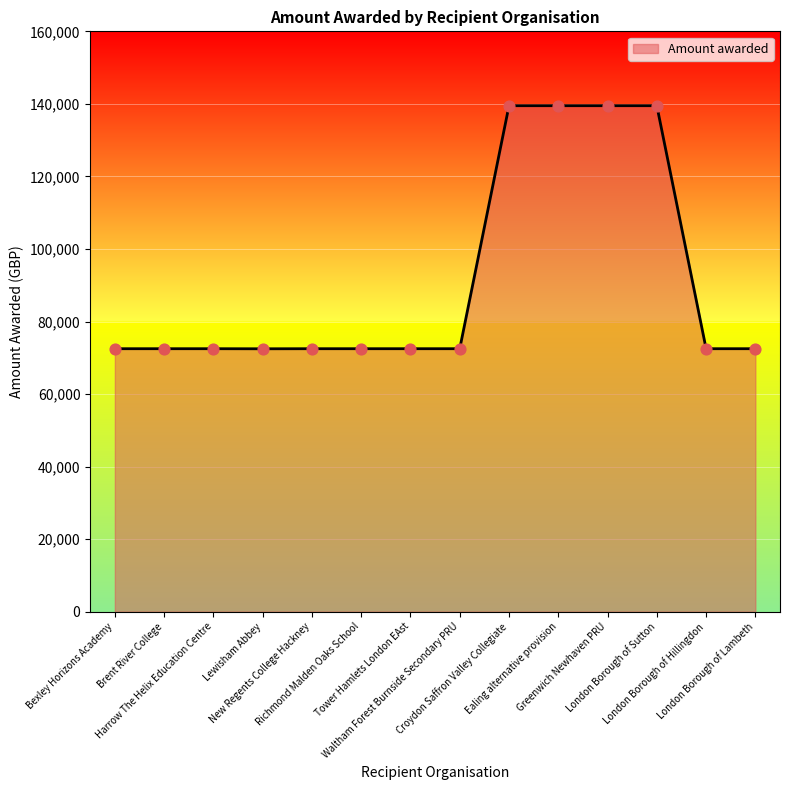

Which has a higher value, Ealing alternative provision or Brent River College?

Ealing alternative provision